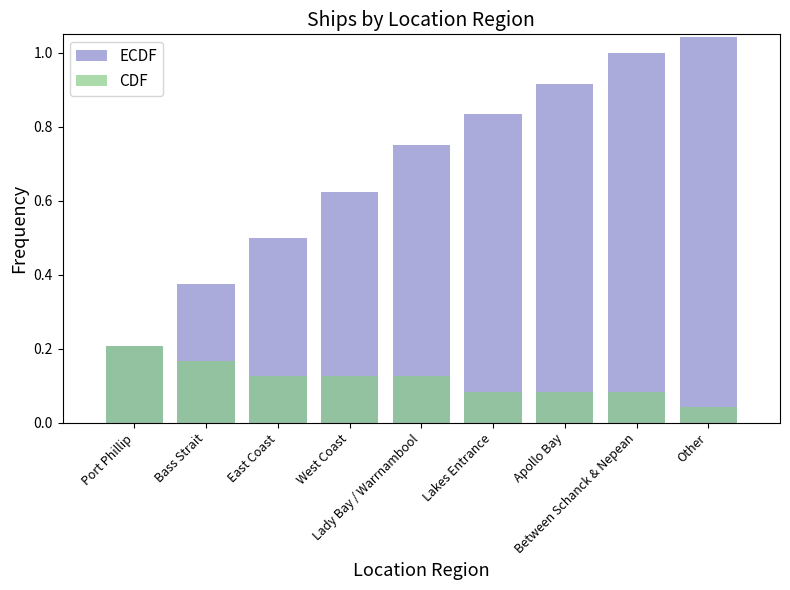

What is the average value of the ECDF series?

0.7